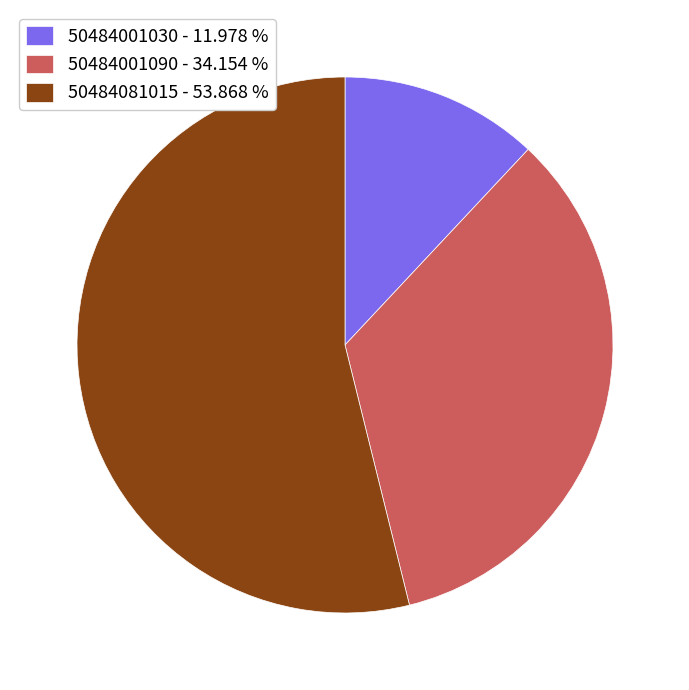

How many slices are in this pie chart?

3